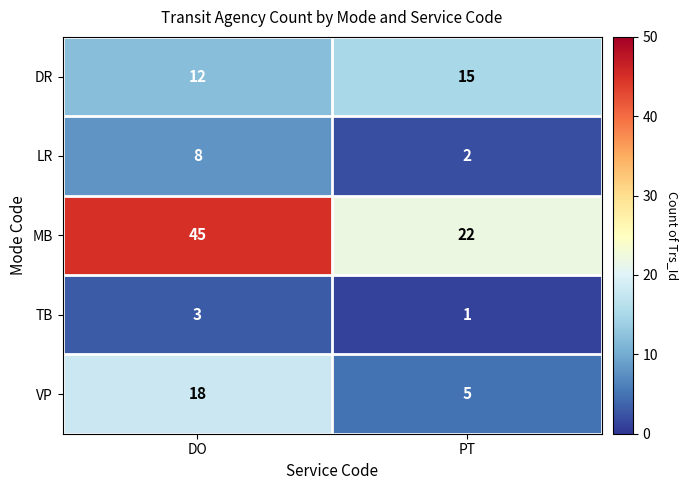

What is the spread (max minus min) of values at DO?

42